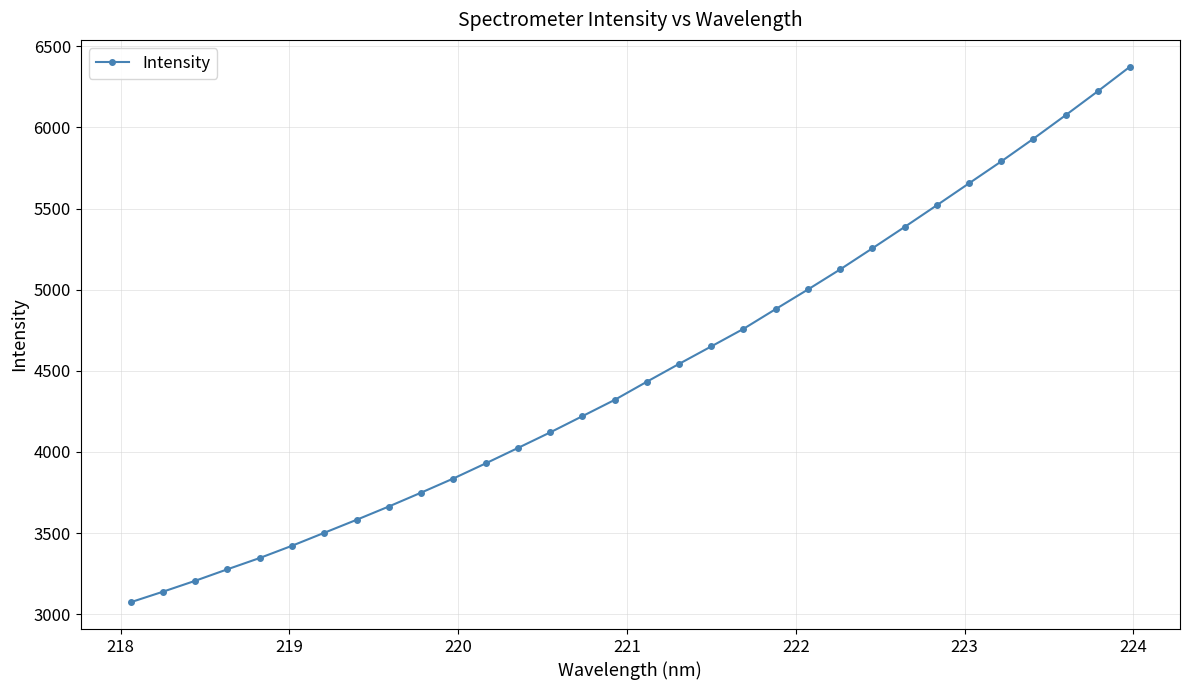

What is the value of the 30th point from the left?

6075.1